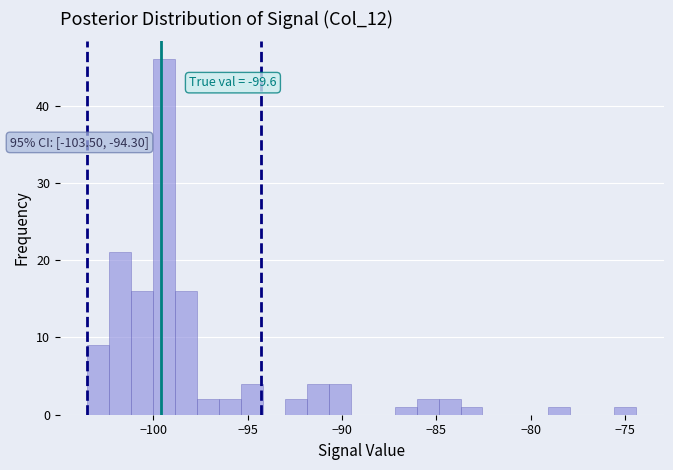

Read against the x-axis, roughly where is the centre of the tallest bar?

-99.5